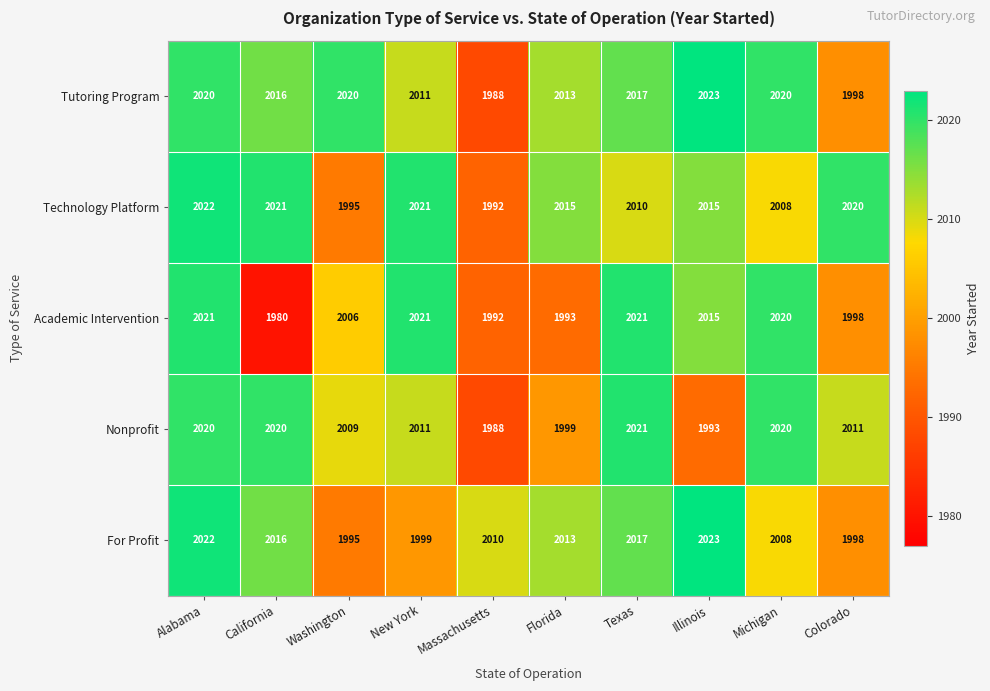

Between Florida and Illinois, which series saw the biggest shift?

Academic Intervention